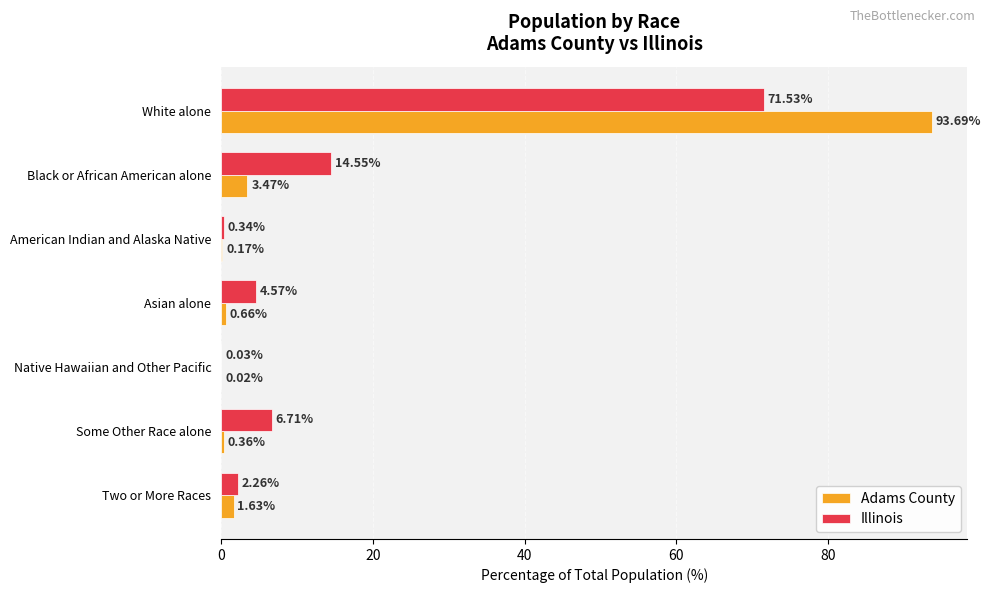

At which category is the sum across all series the highest?

White alone